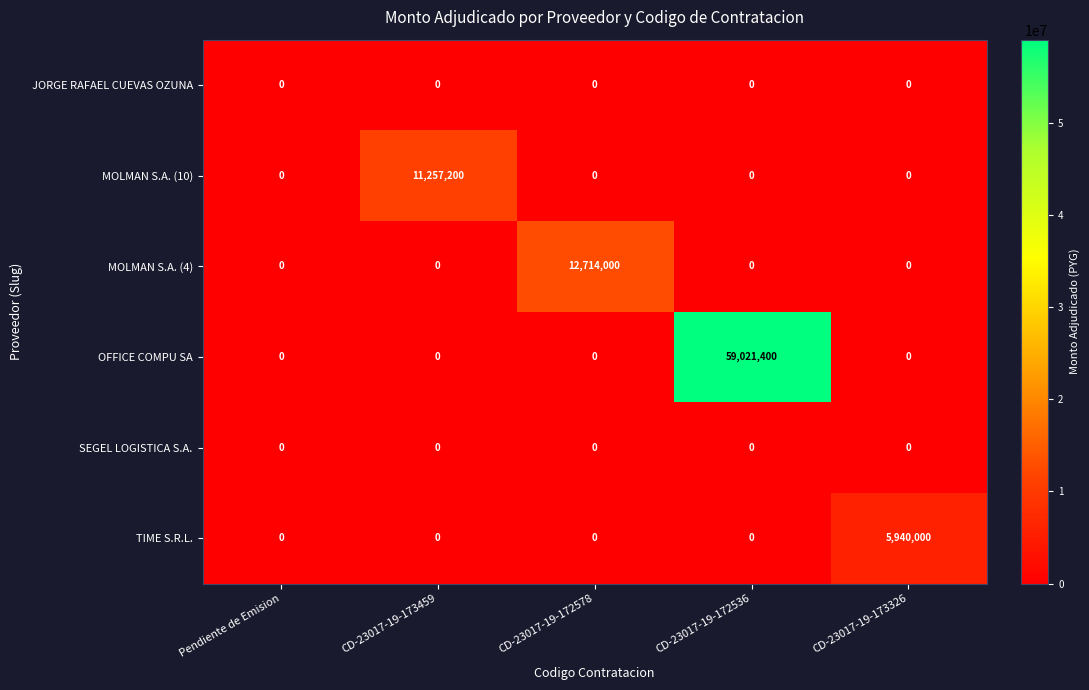

The OFFICE COMPU SA series shows 59021400 at CD-23017-19-172536. True or false?

True